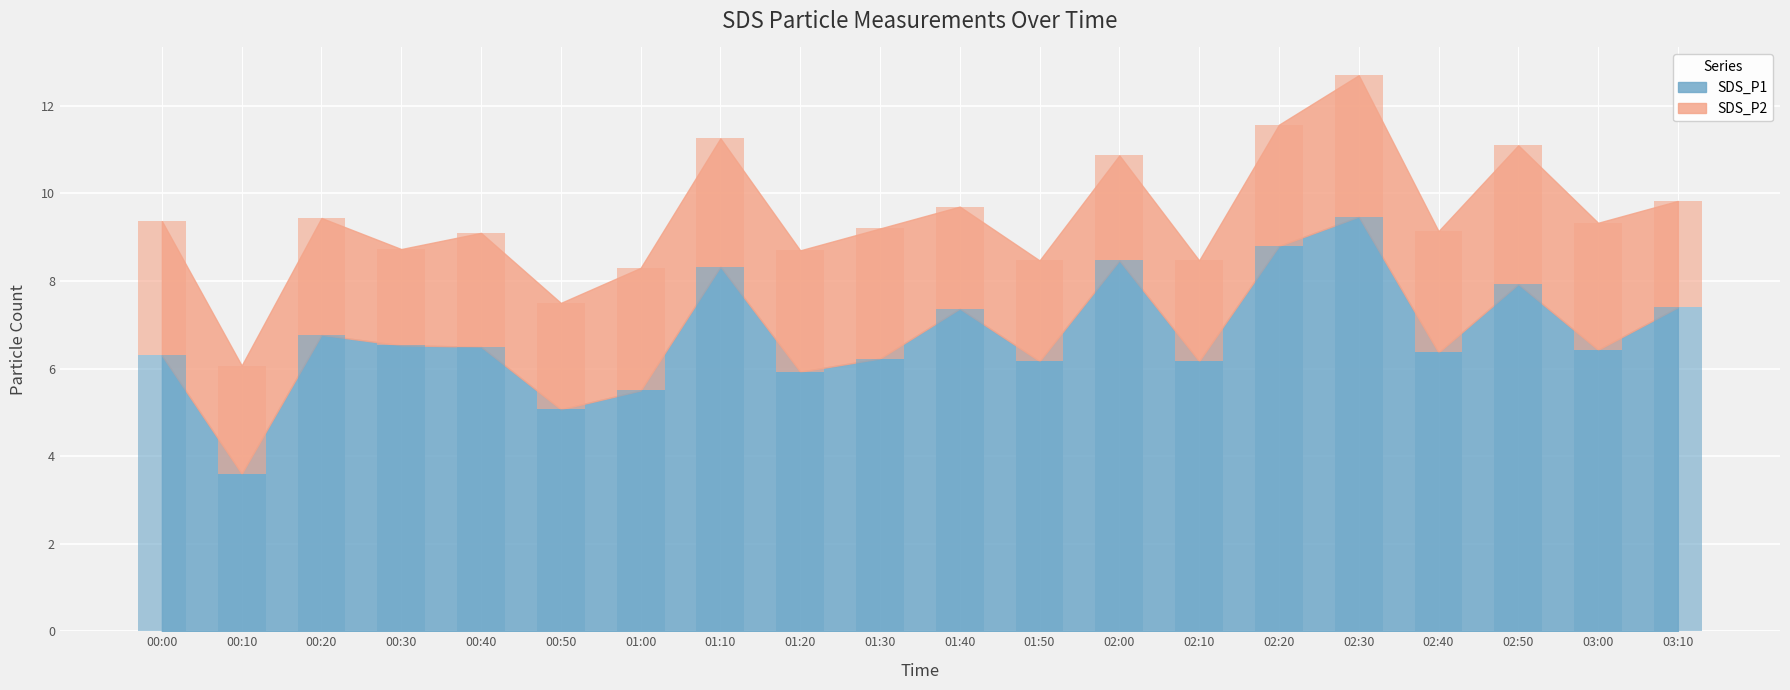

What are all the series names shown in the legend?

SDS_P1, SDS_P2